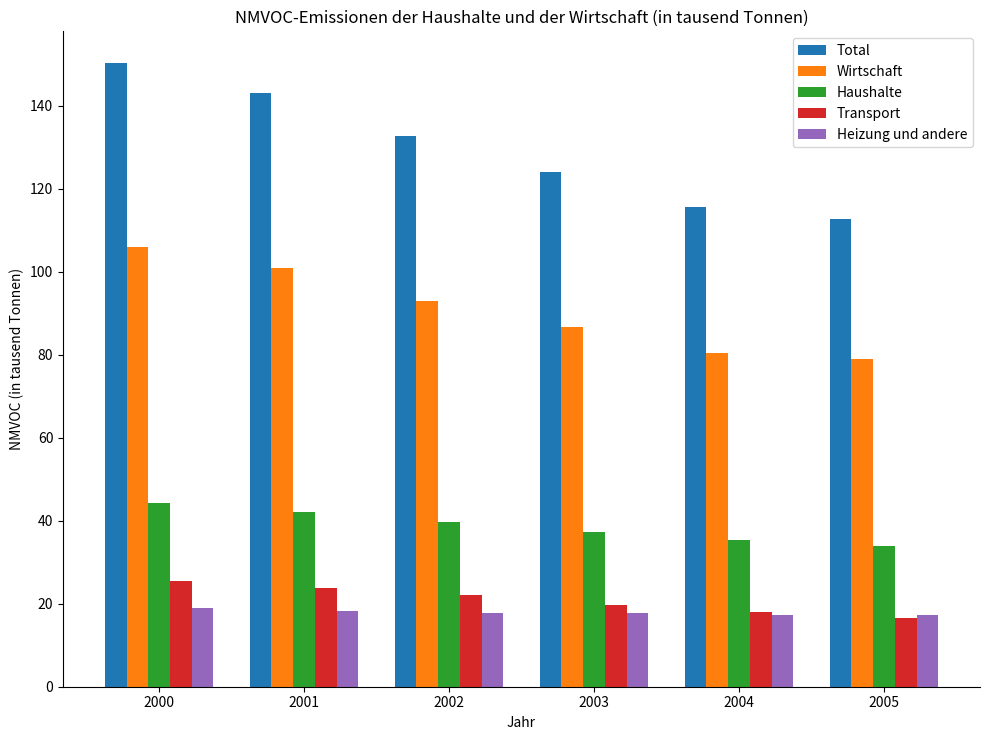

What is the sum of all Transport values?

125.5